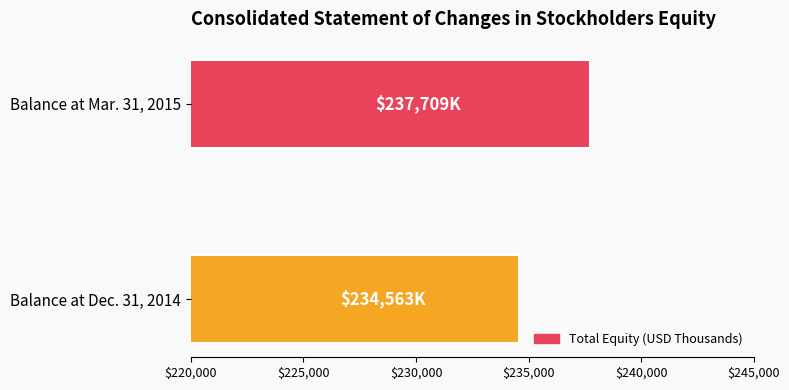

At which label is the value closest to 236136?

Balance at Dec. 31, 2014